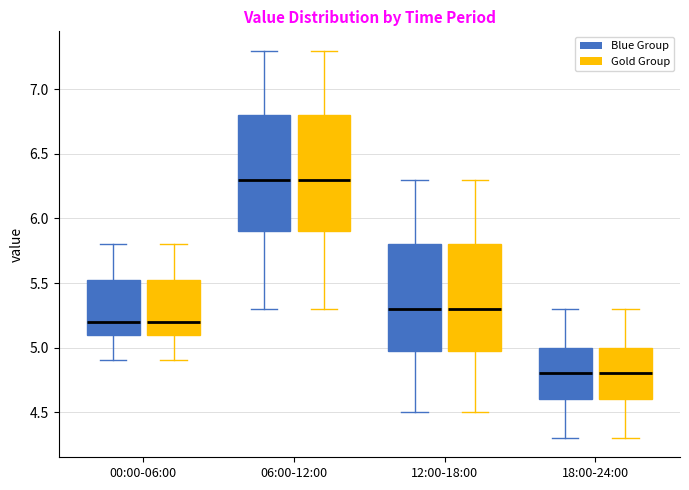

Where is the upper edge of the box for 18:00-24:00 (Gold Group) on the y-axis? The values are not printed on the chart, so give them approximately, as read against the axis.

5.00